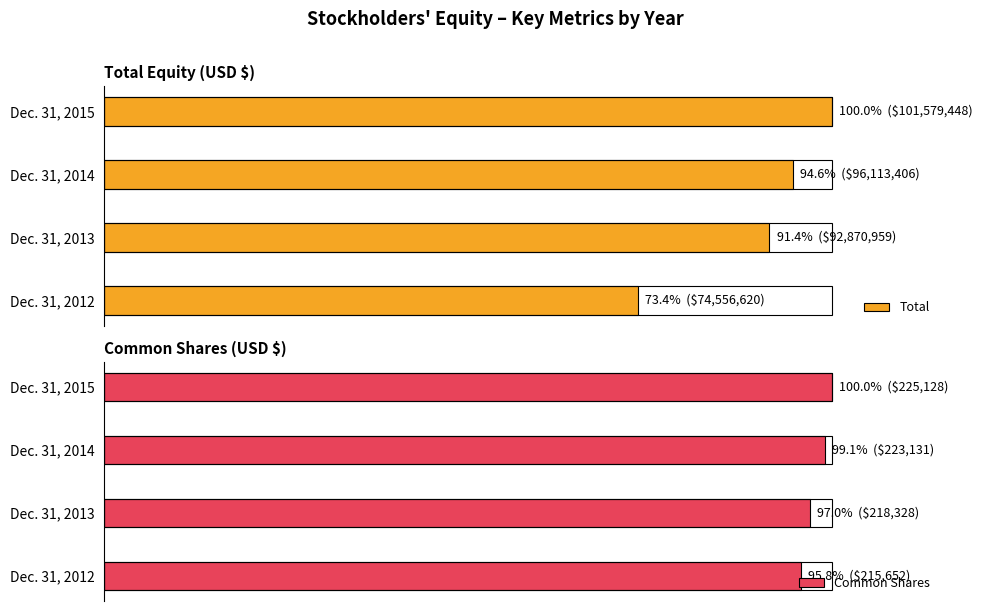

Between 0 and 1, which series saw the biggest shift?

Total